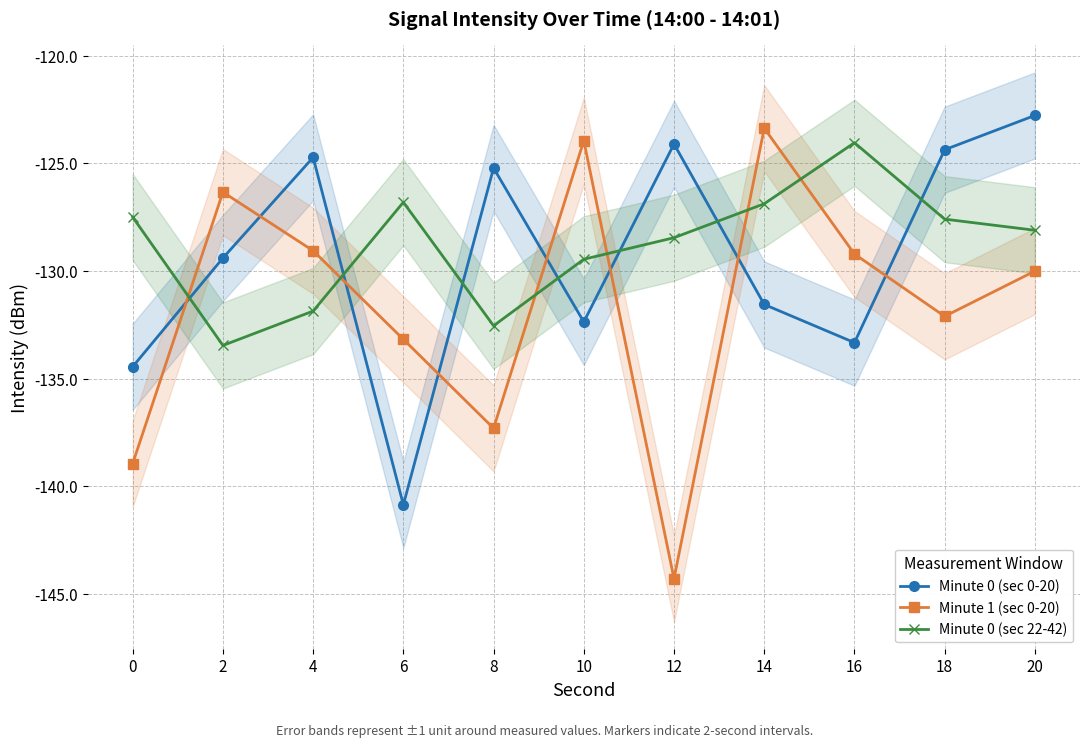

How many intersections are there between Minute 0 (sec 22-42) and Minute 0 (sec 0-20)?

7